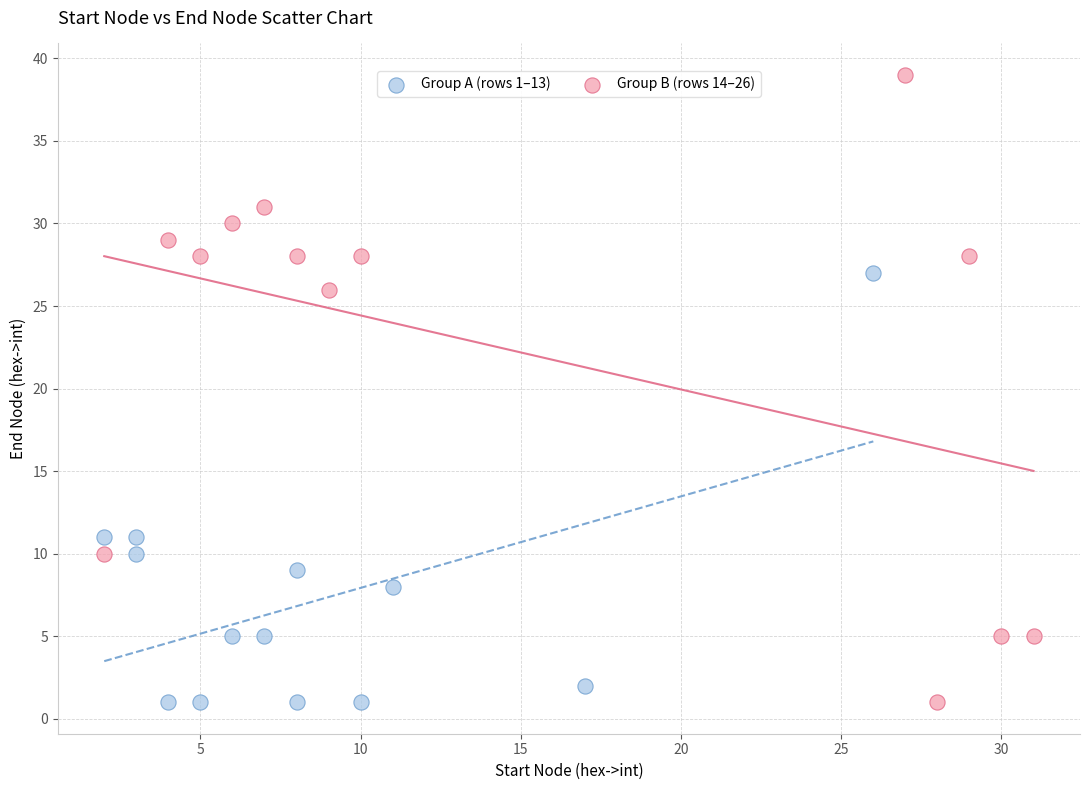

What are all the series names shown in the legend?

Group A (rows 1–13), Group B (rows 14–26)